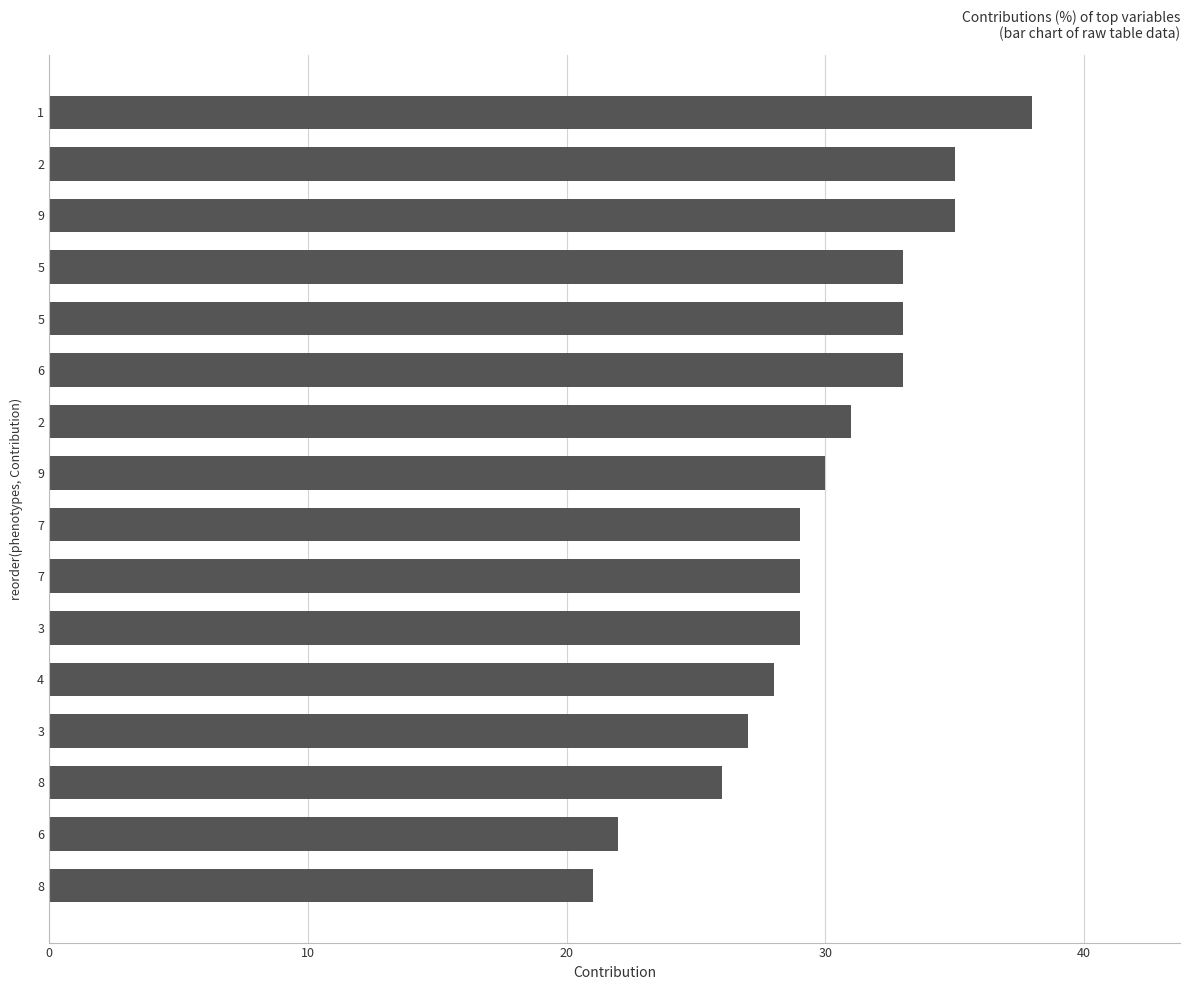

Are the bars horizontal?

Yes